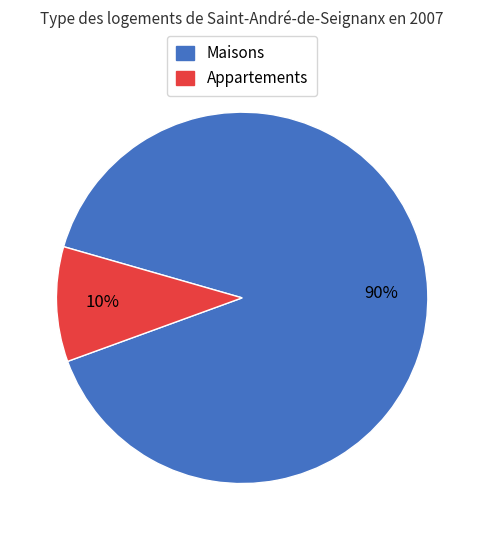

Is there a majority slice in this chart?

Yes